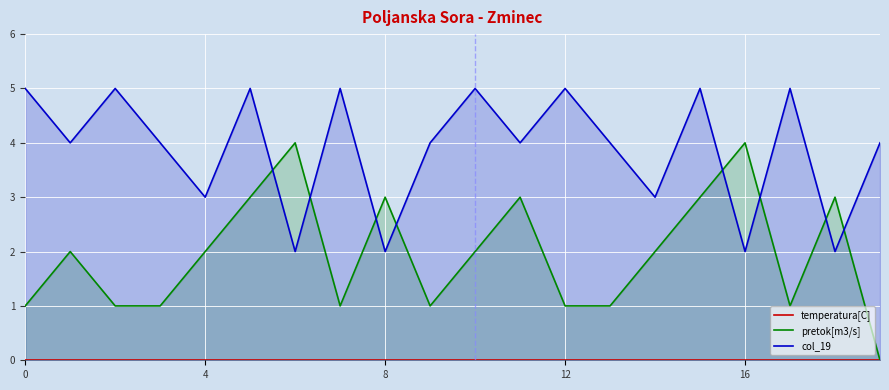

What is the difference between the col_19 values at 16 and 0?

3